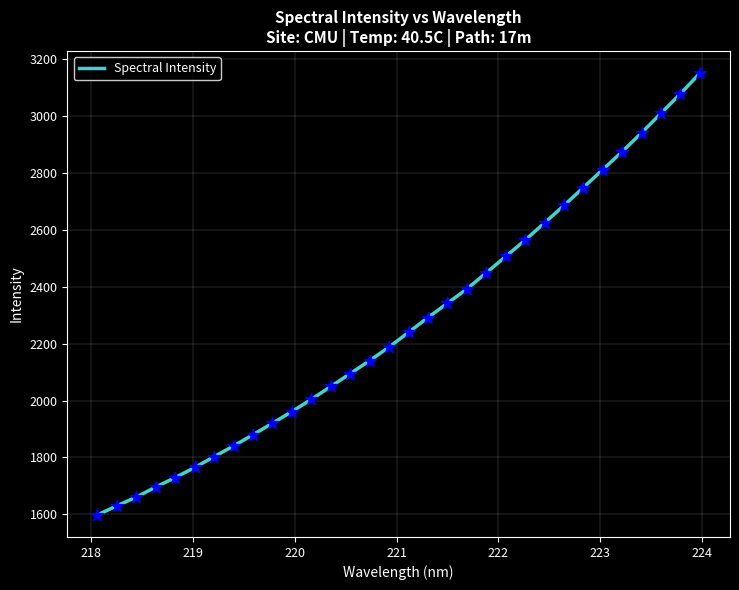

What is the smallest value displayed?

1597.8